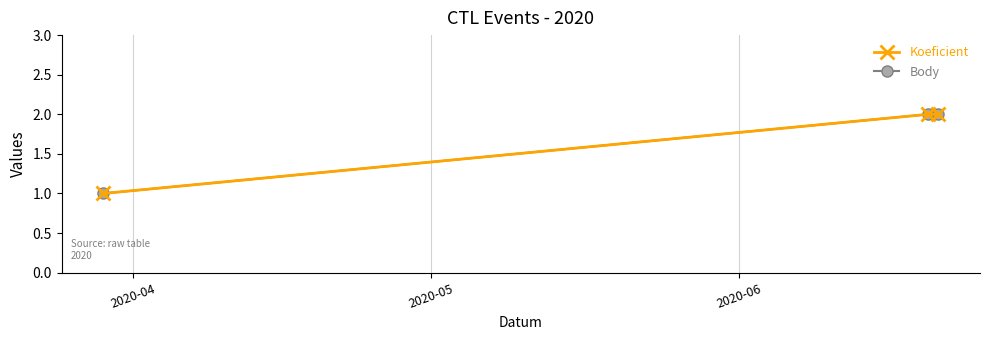

Is this an area chart (filled region under the line)?

No